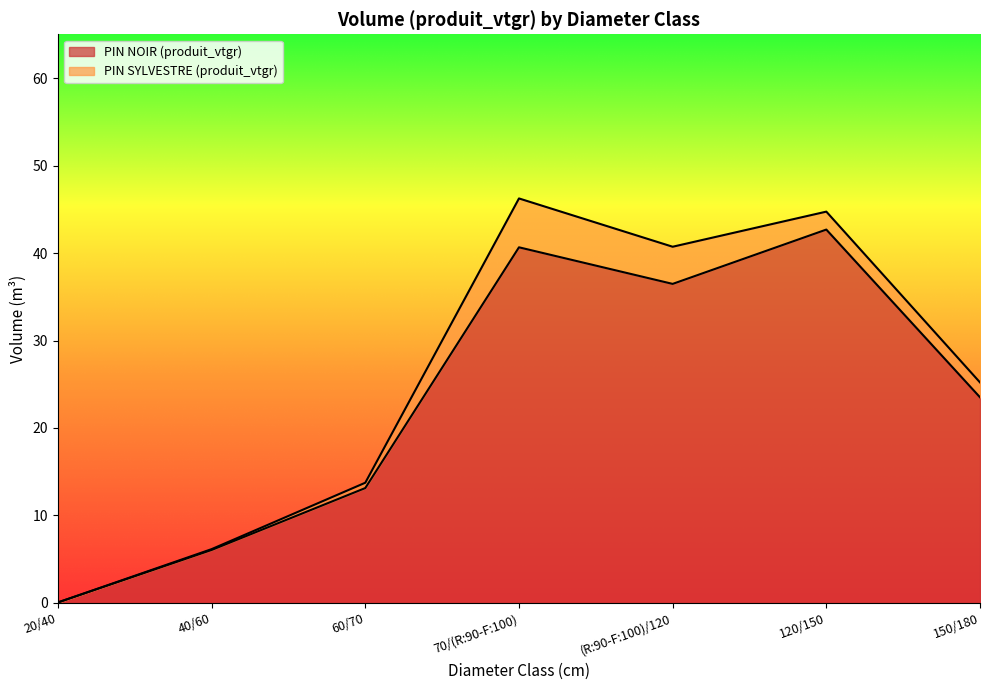

Which category has the highest value across all series?

120/150